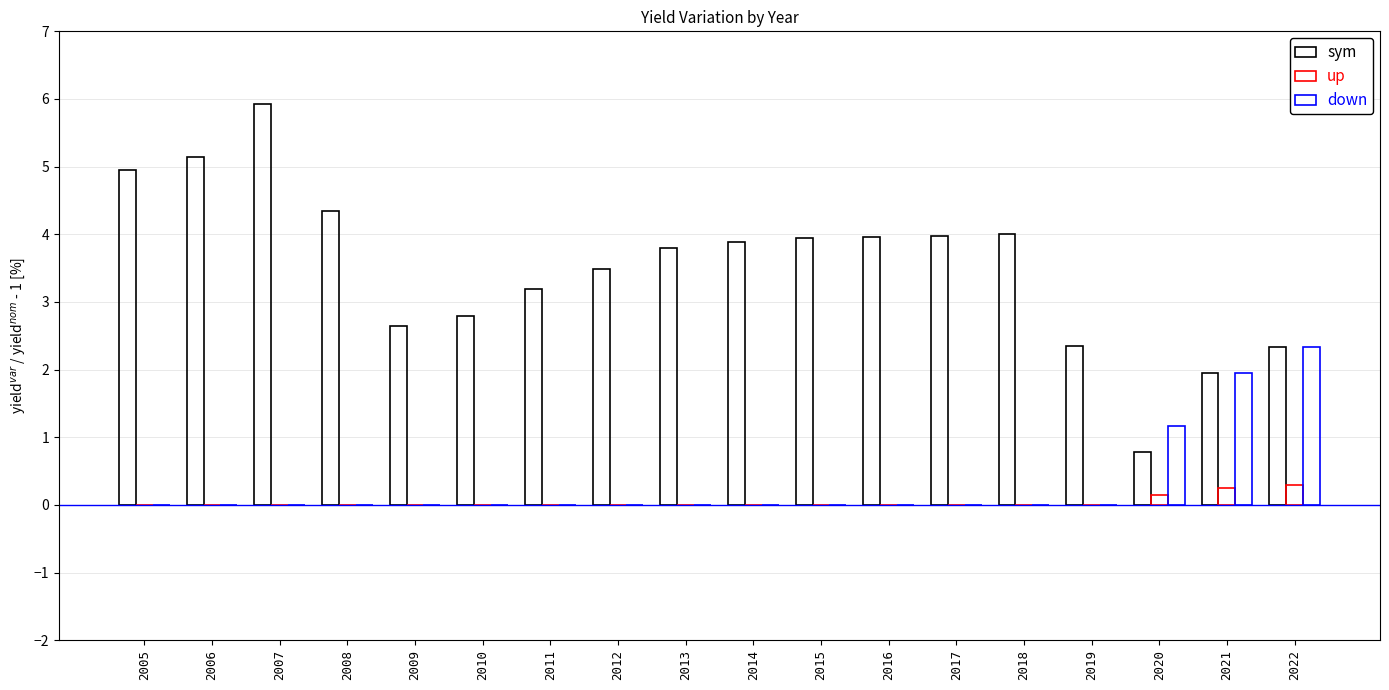

What is the spread (max minus min) of values at 2005?

5.0